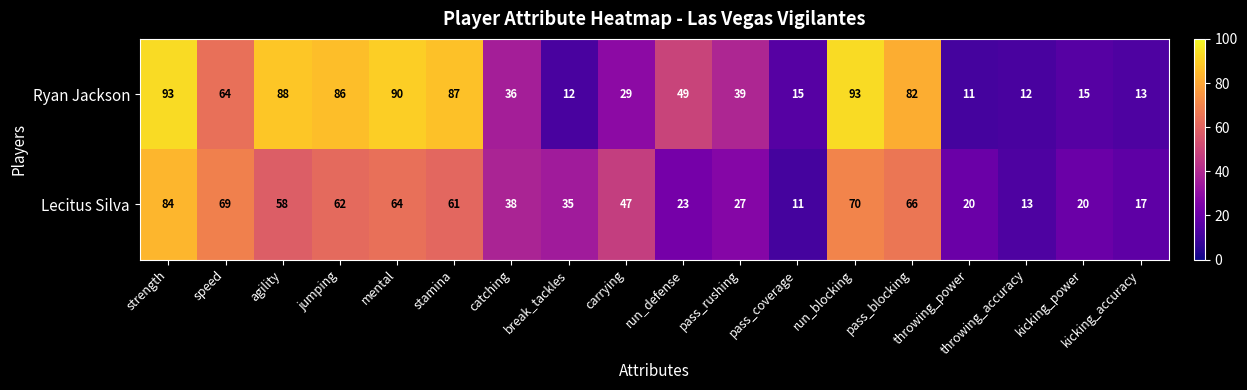

List the series in order of their overall mean, lowest first.

Lecitus Silva, Ryan Jackson